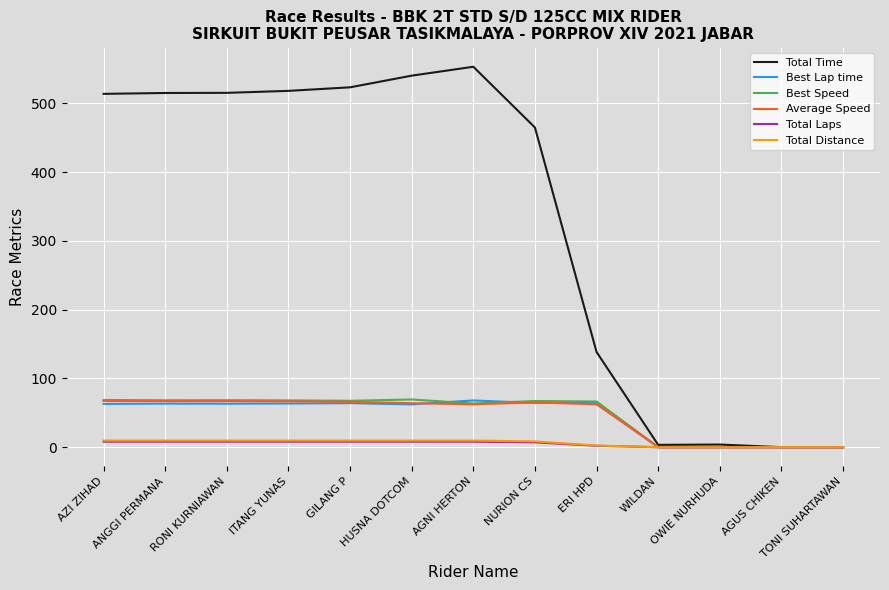

What is the sum of all Total Distance values?

78.0